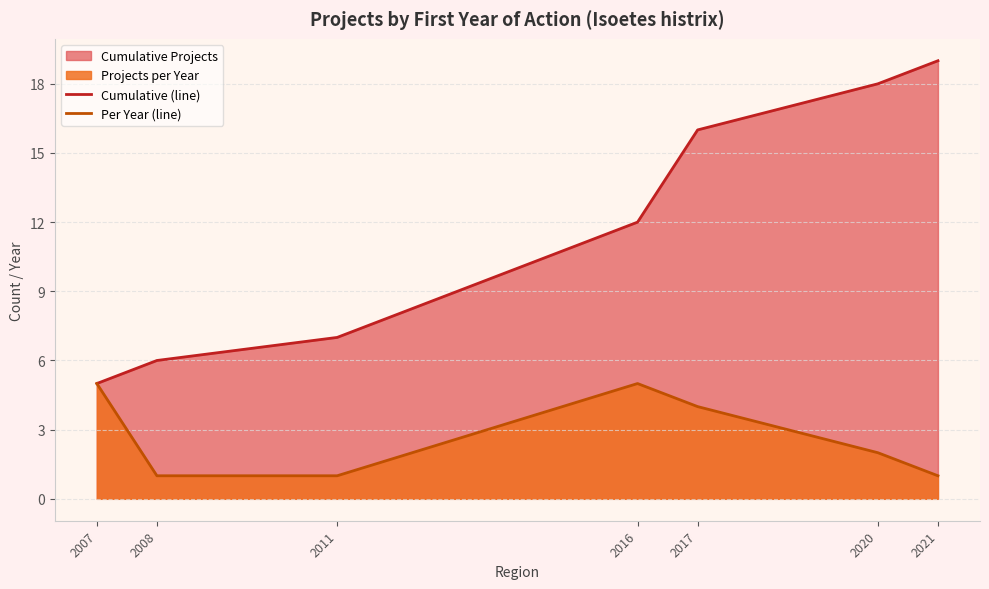

How many data points does each series have?

7